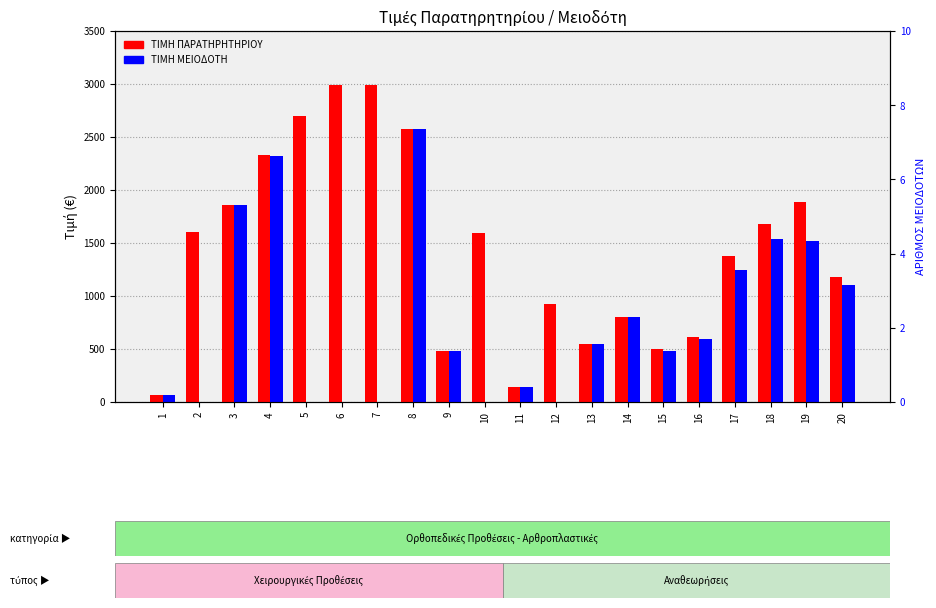

What is the sum of the ΤΙΜΗ ΜΕΙΟΔΟΤΗ values at 20 and 2?

1100.0